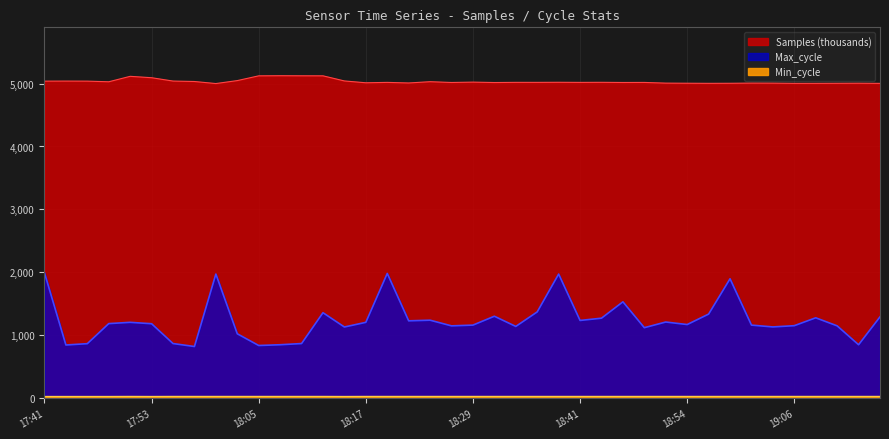

What is the label of the 37th point from the right?

17:48